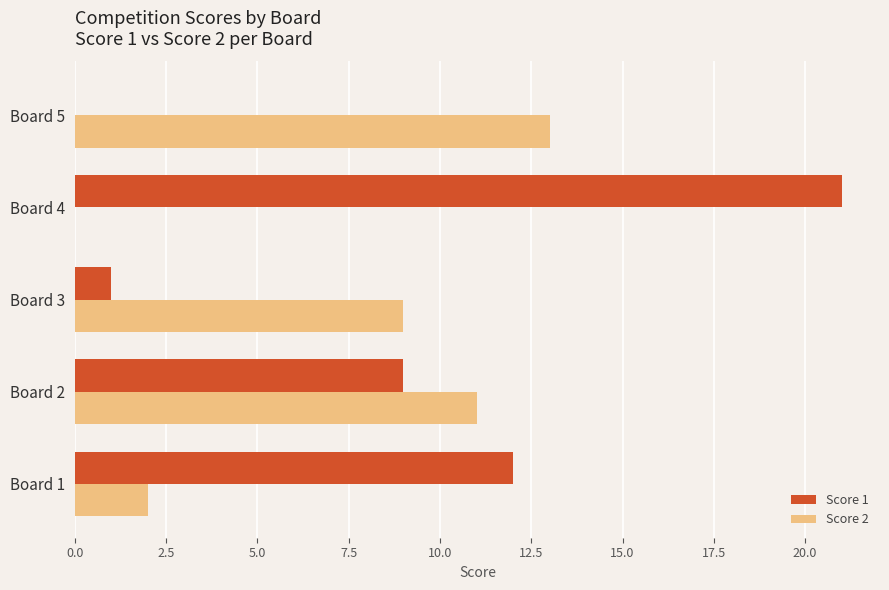

What is the greatest value displayed?

21